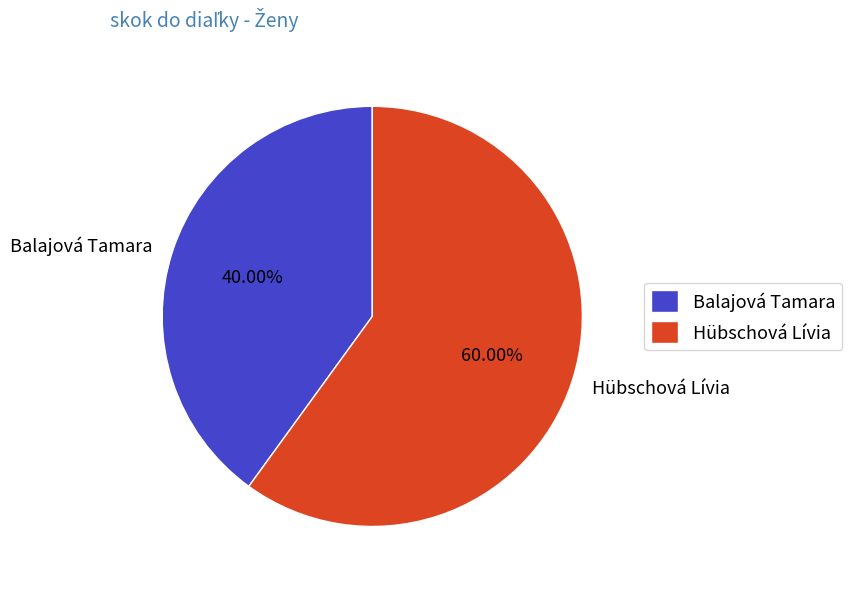

Count the number of slices in the pie.

2